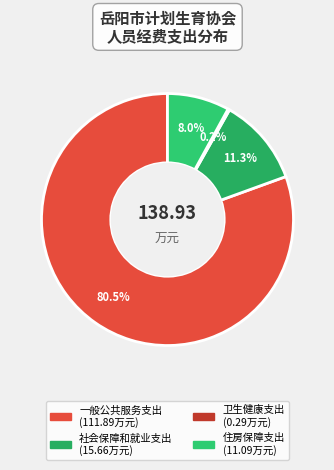

What is the smallest slice in the pie chart?

卫生健康支出